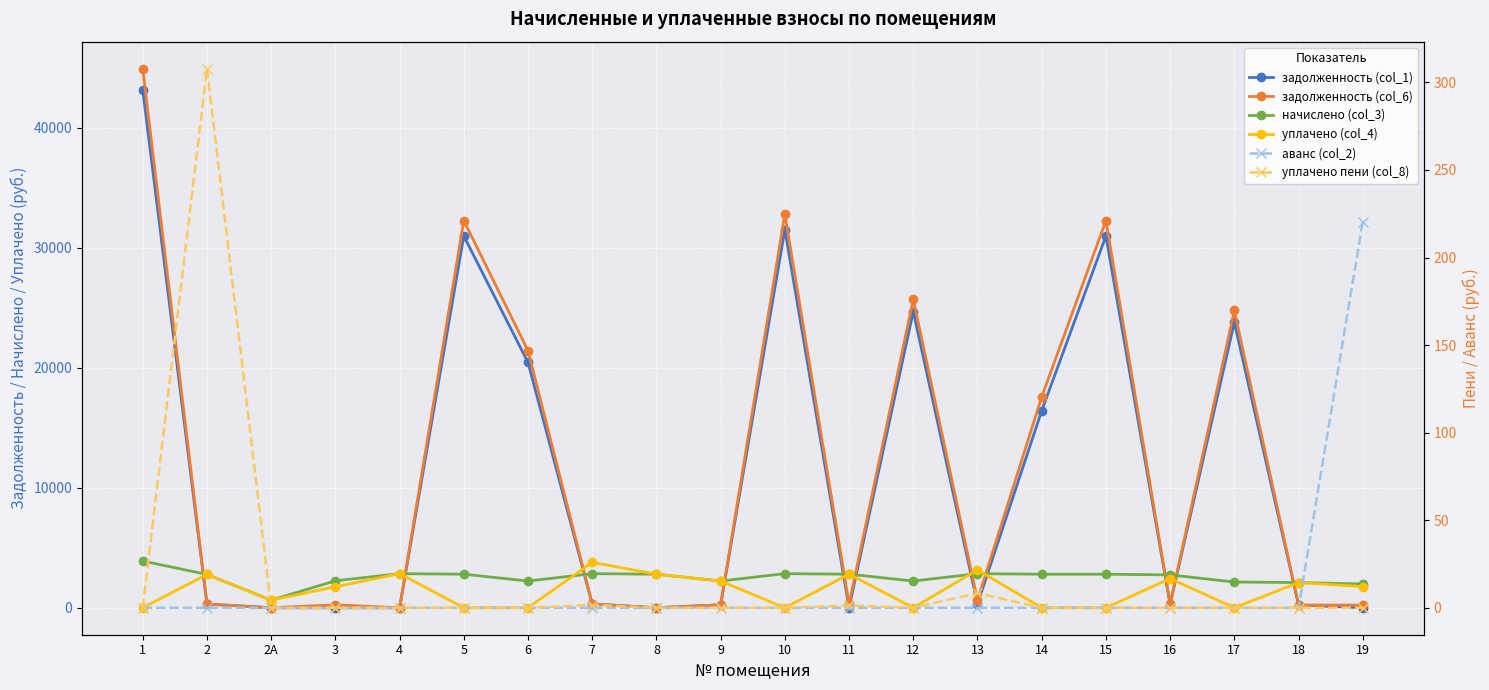

At which category is the sum across all series the highest?

1